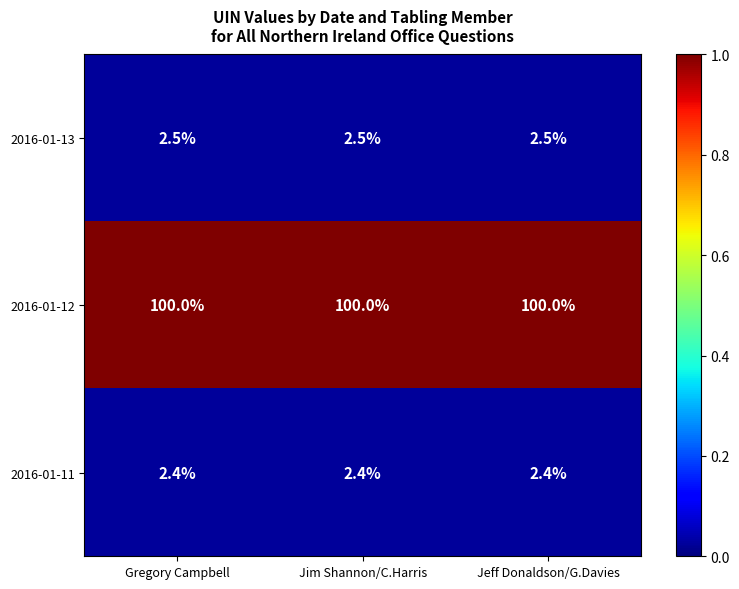

What is the difference between the highest and lowest values at Jim Shannon/C.Harris?

97.6